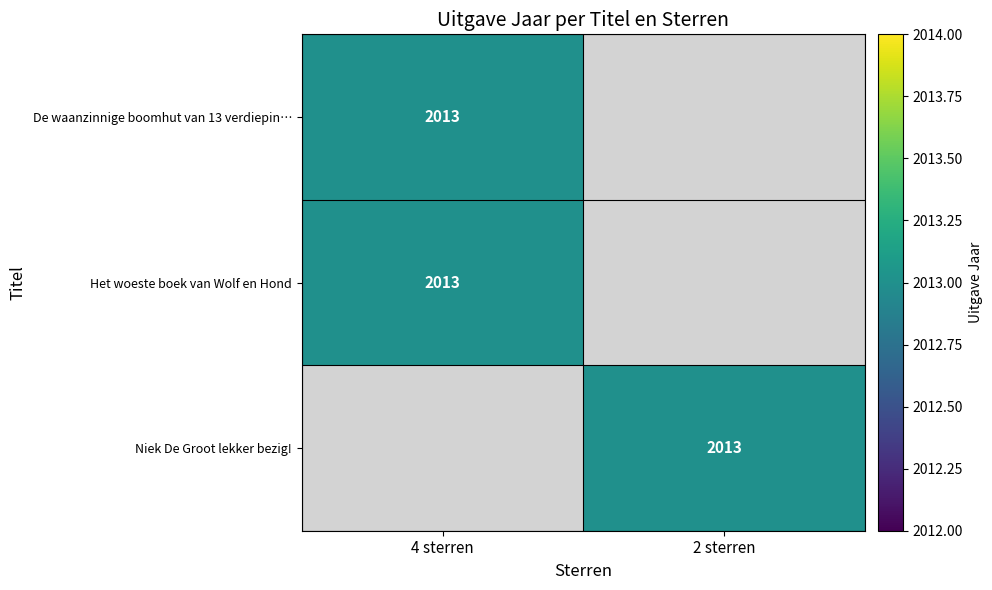

At how many categories does at least one series exceed 360?

2